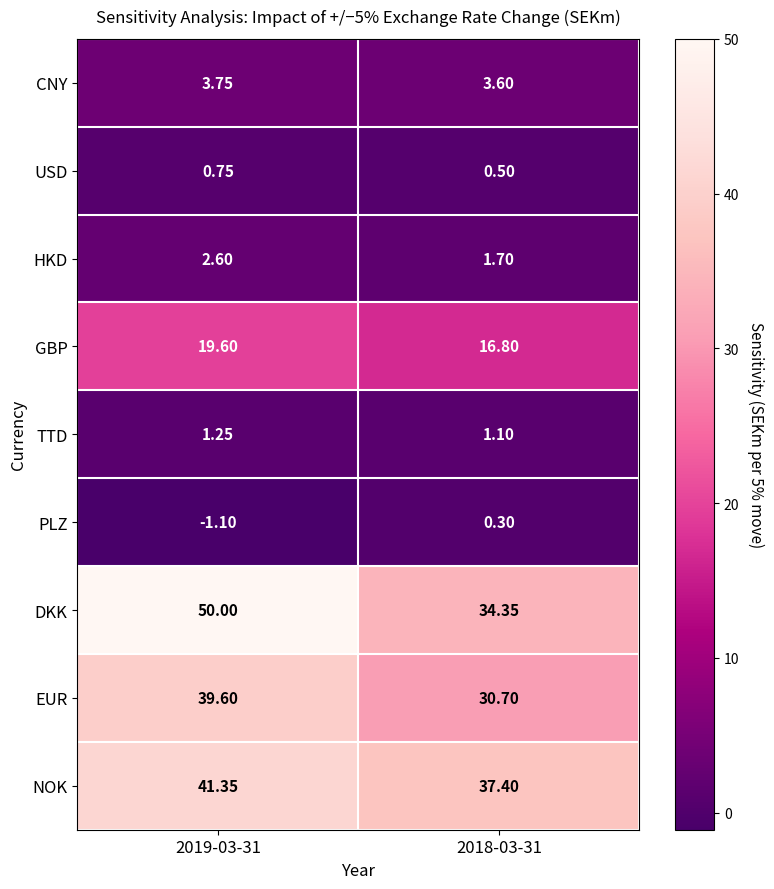

At 2018-03-31, list the series in order from smallest to largest.

PLZ, USD, TTD, HKD, CNY, GBP, EUR, DKK, NOK